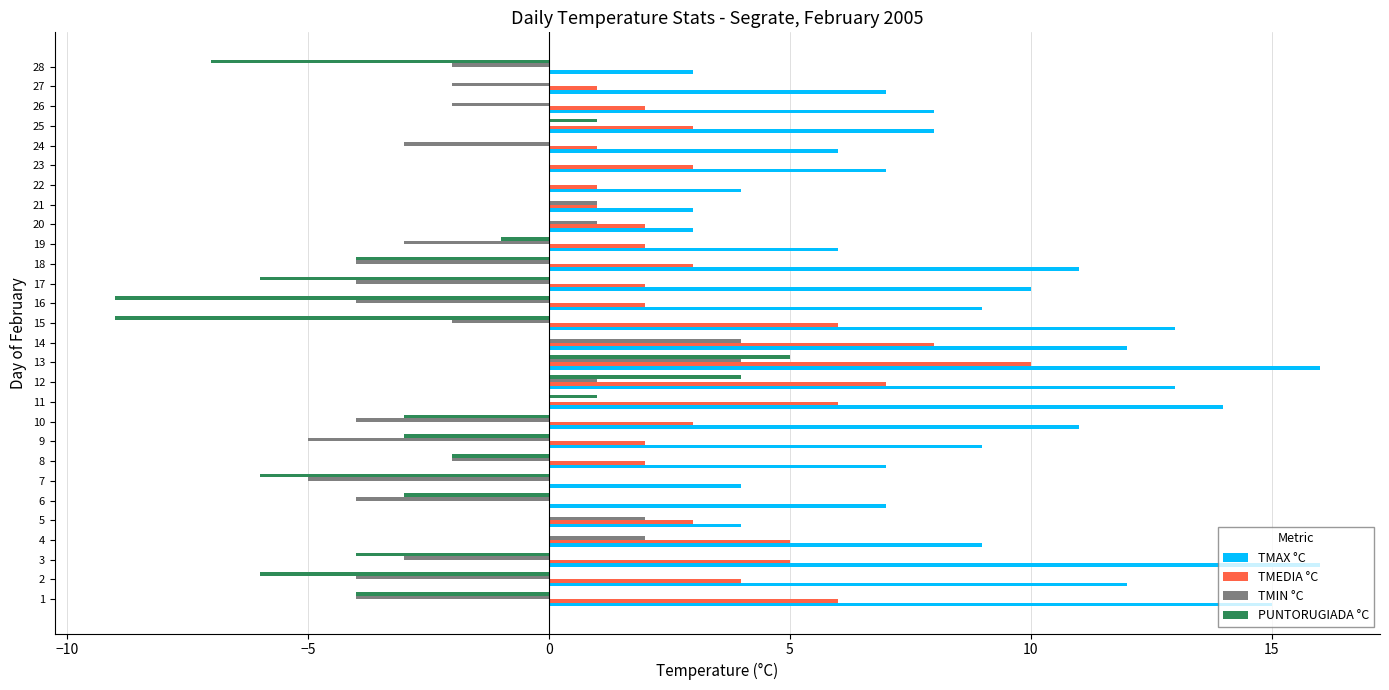

What is the sum of all TMIN °C values?

-42